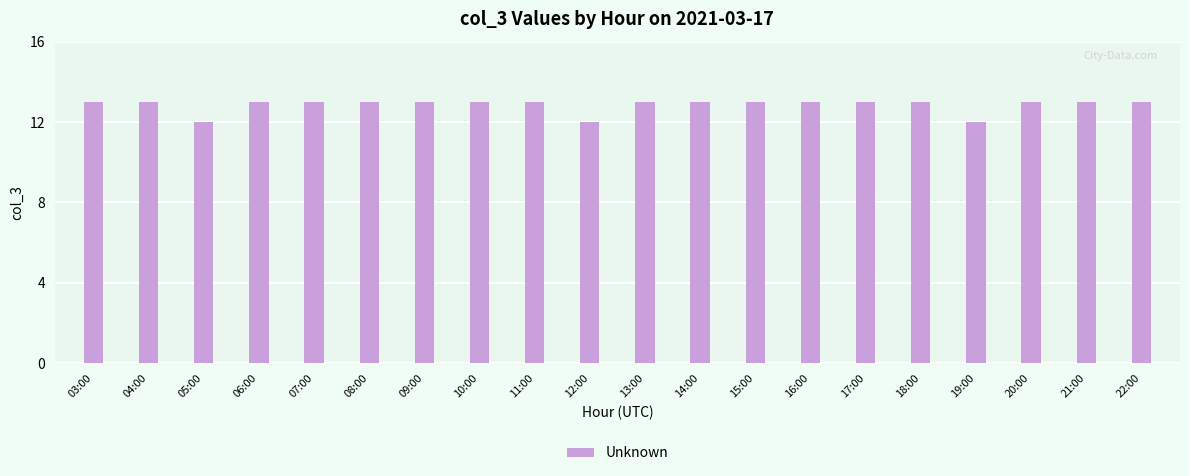

What is the label of the 14th bar from the right?

09:00